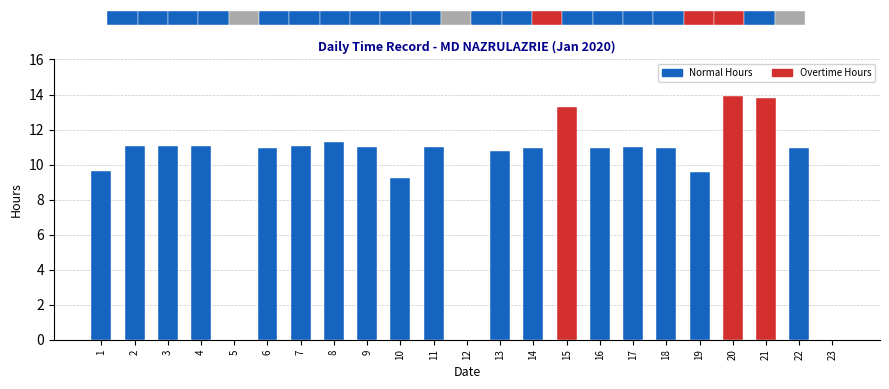

Is the value of Overtime Hours at 7 greater than the value of Normal Hours at 22?

No